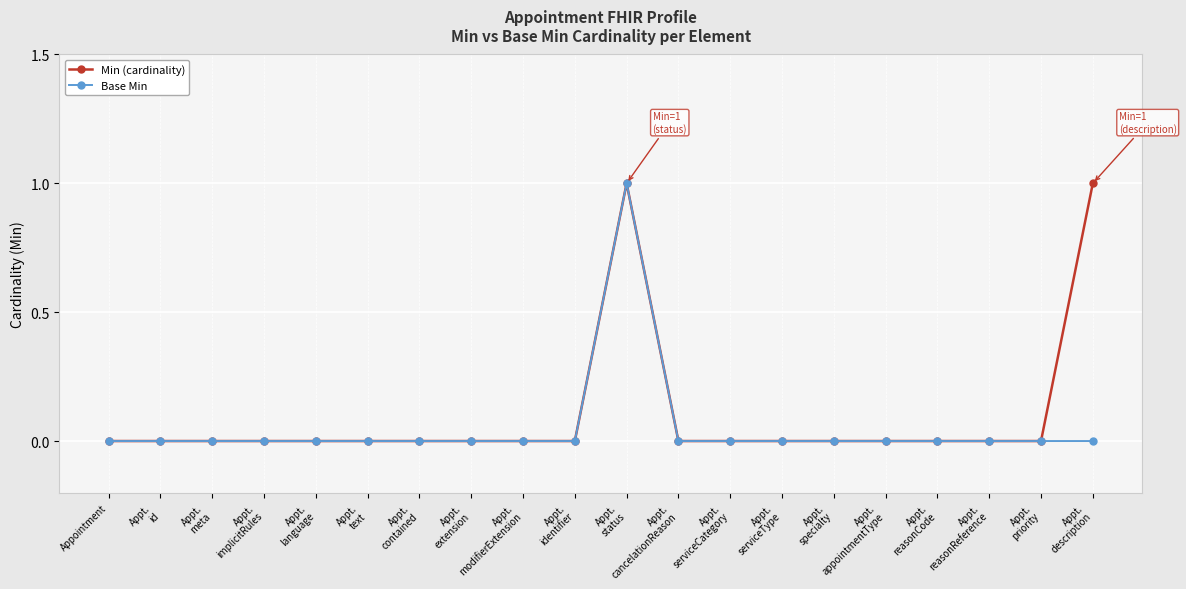

Which category has the highest value in the Base Min series?

Appt.
status